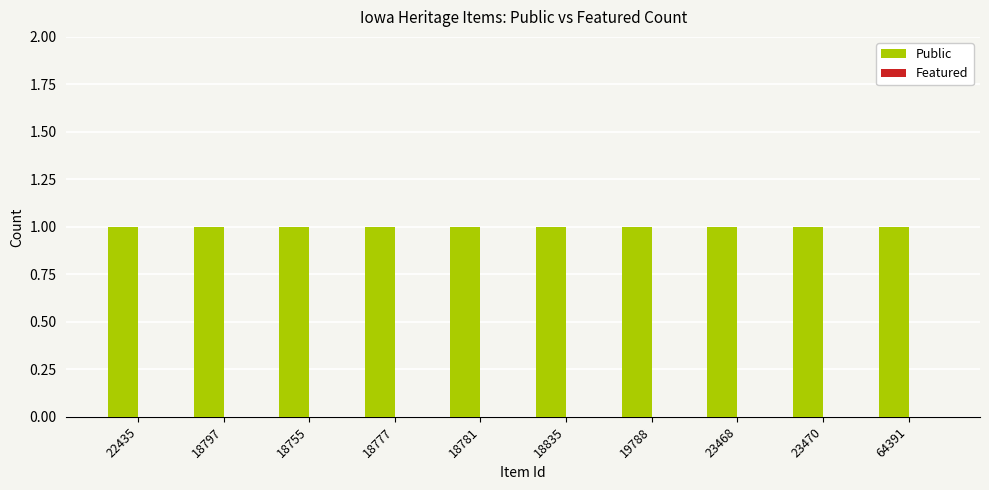

What is the sum of all Public values?

10